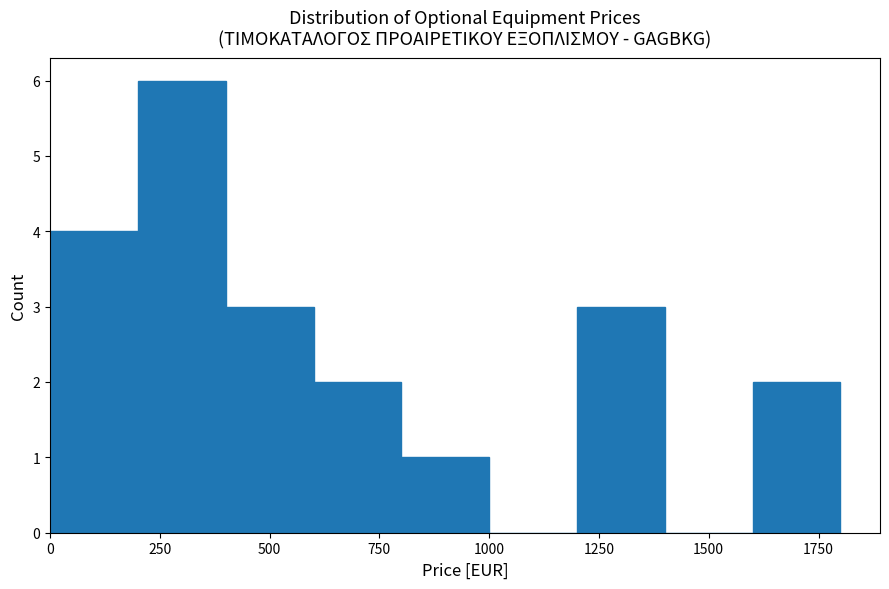

Reading left to right, transcribe this chart: for each bar, give the range it covers on the x-axis and its height. The values are not printed on the chart, so give them approximately, as read against the axis.

0 to 200: 4
200 to 400: 6
400 to 600: 3
600 to 800: 2
800 to 1000: 1
1000 to 1200: 0
1200 to 1400: 3
1400 to 1600: 0
1600 to 1800: 2